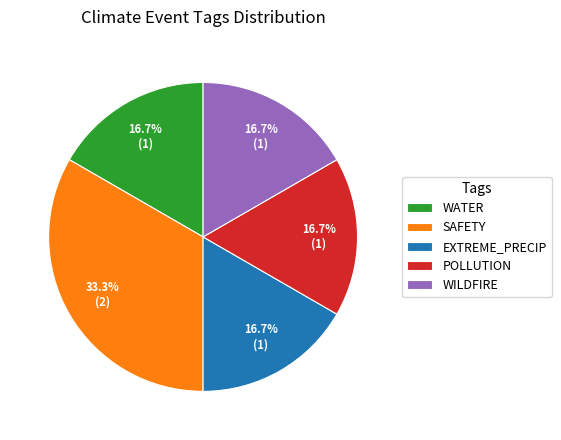

How many slices are in this pie chart?

5